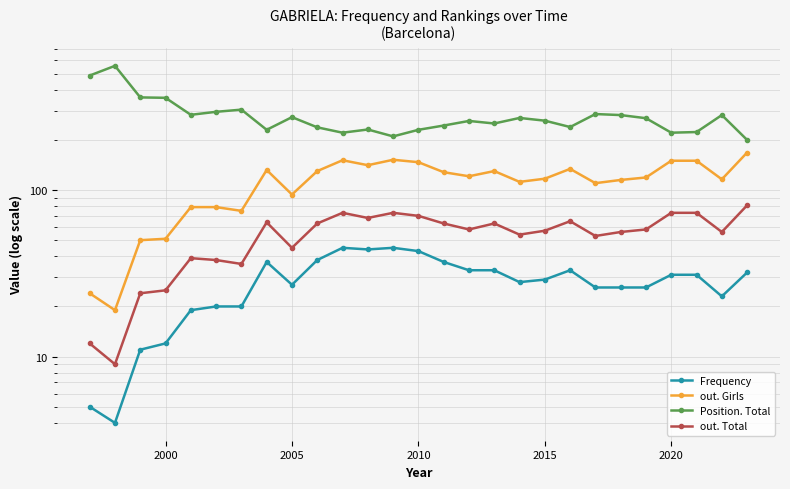

True or false: Frequency has a value of 3 at 1995.

False